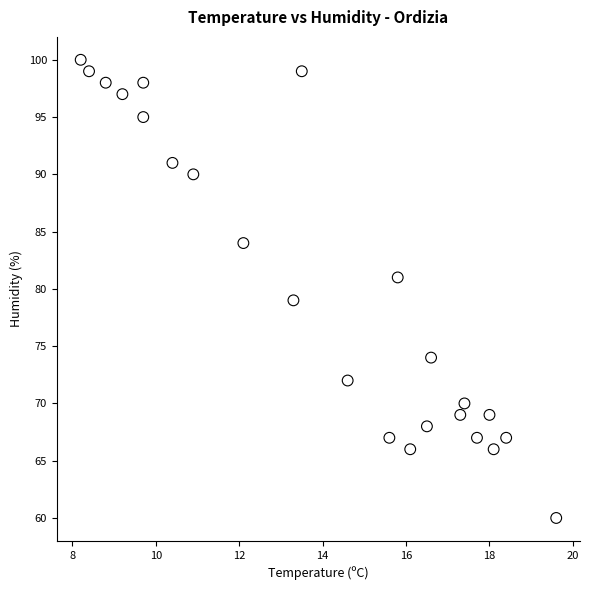

What is the range of Y values (max minus min)?

40